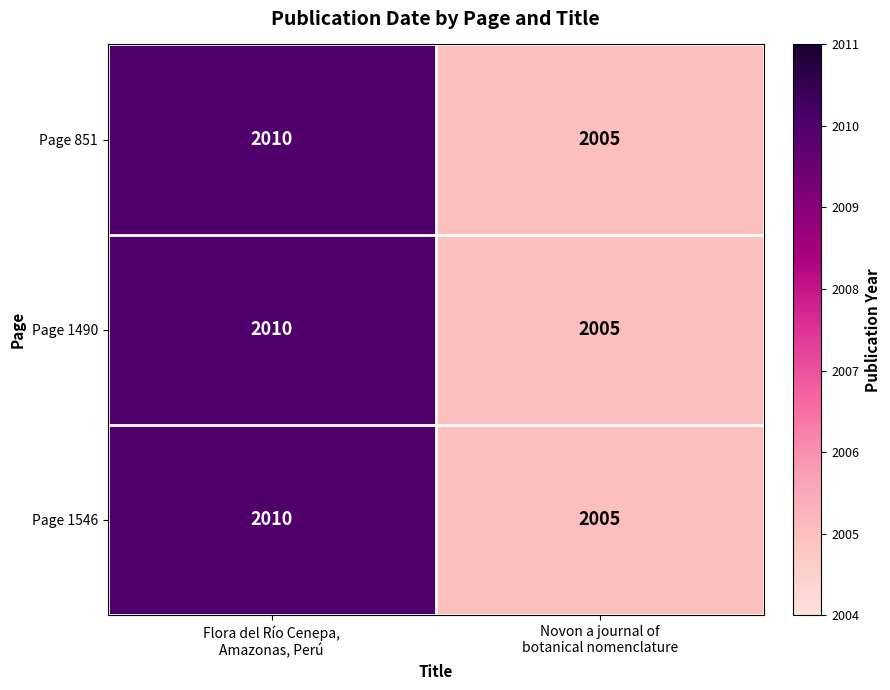

What is the highest value of the Page 851 series?

2010